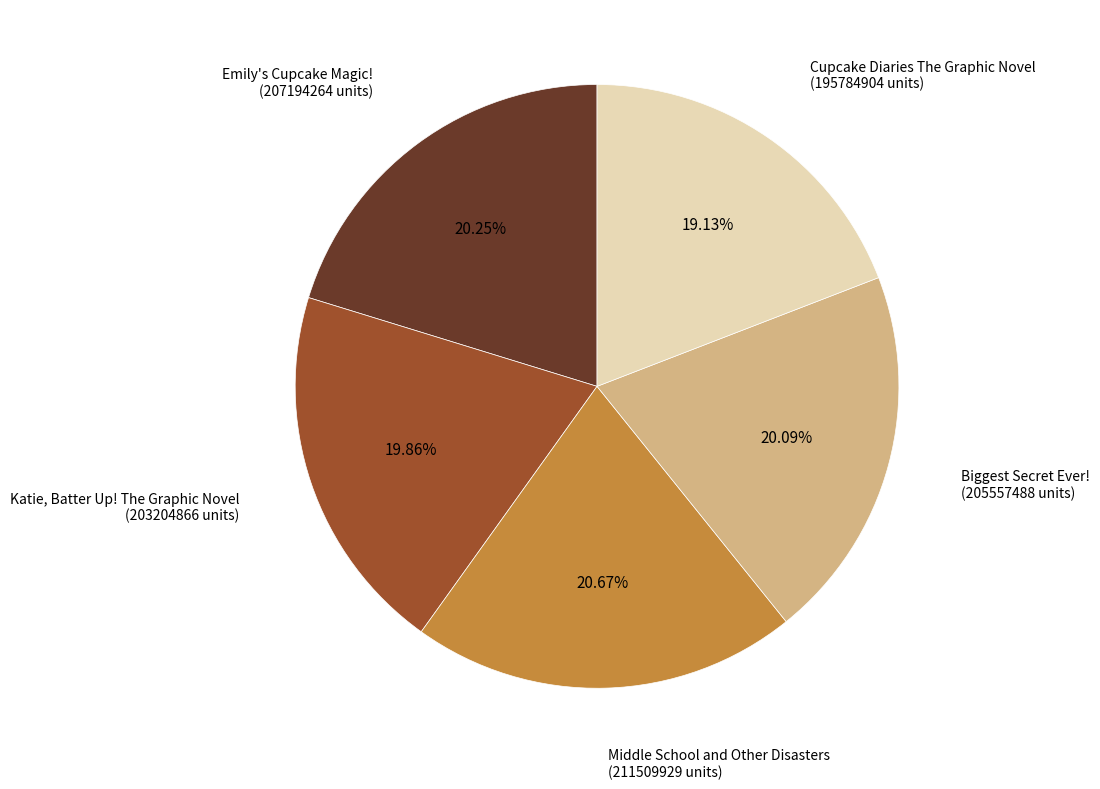

Is there any slice that represents more than half of the pie?

No